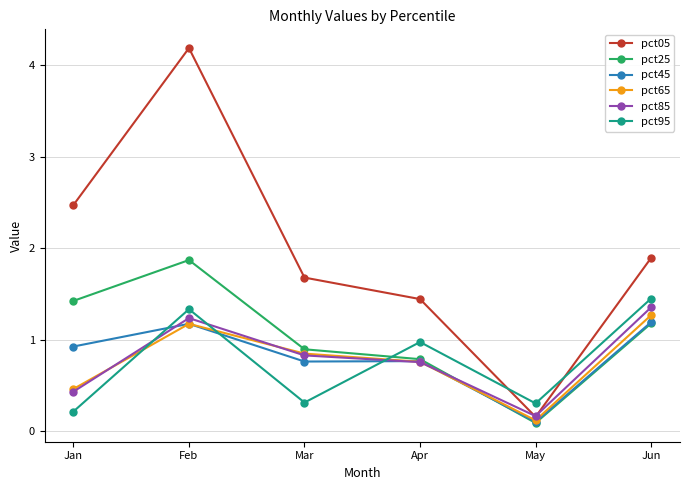

Which series has the largest range (max minus min)?

pct05